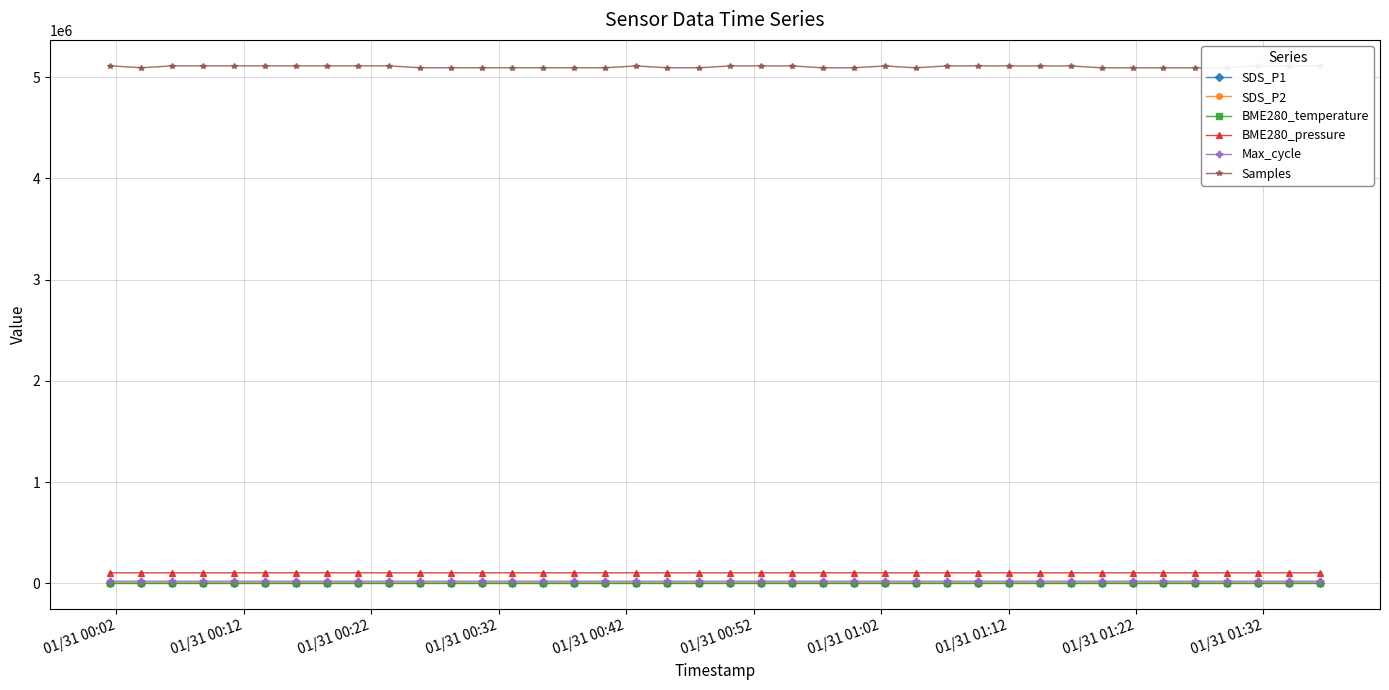

In SDS_P2, how many points are higher than both neighbors (excluding endpoints)?

11